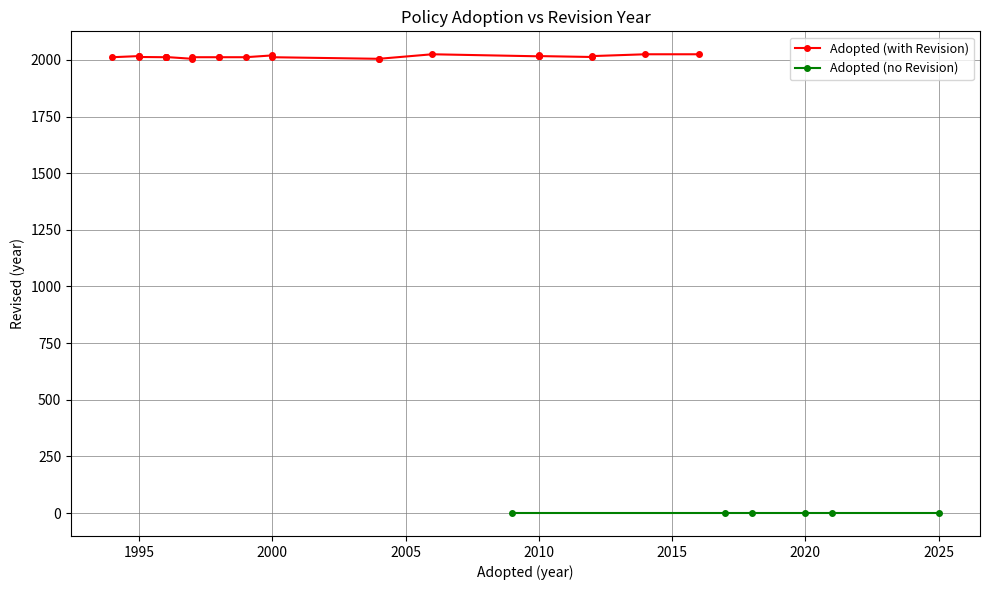

At which label is Adopted closest to 2009?

2009